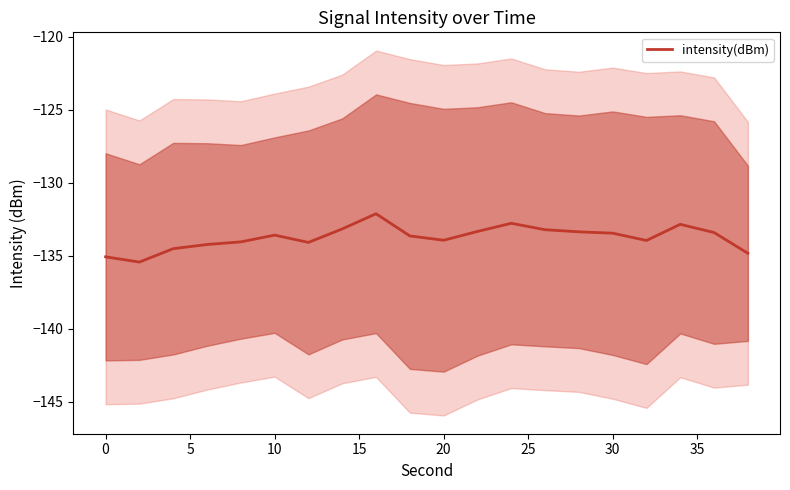

What is the highest value of the intensity(dBm) series?

-132.1